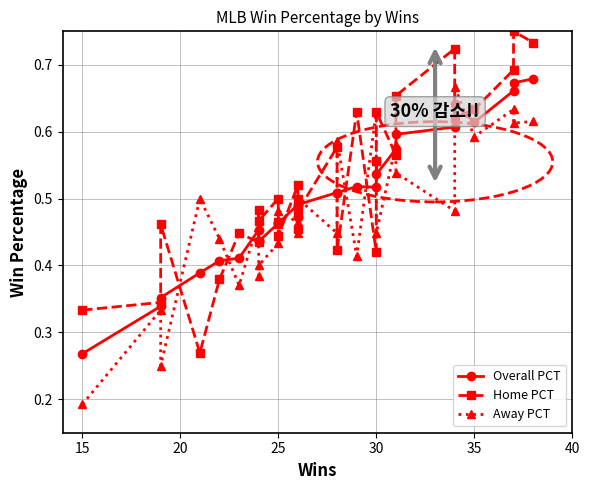

What is the difference between the highest and lowest values at 30?

0.2